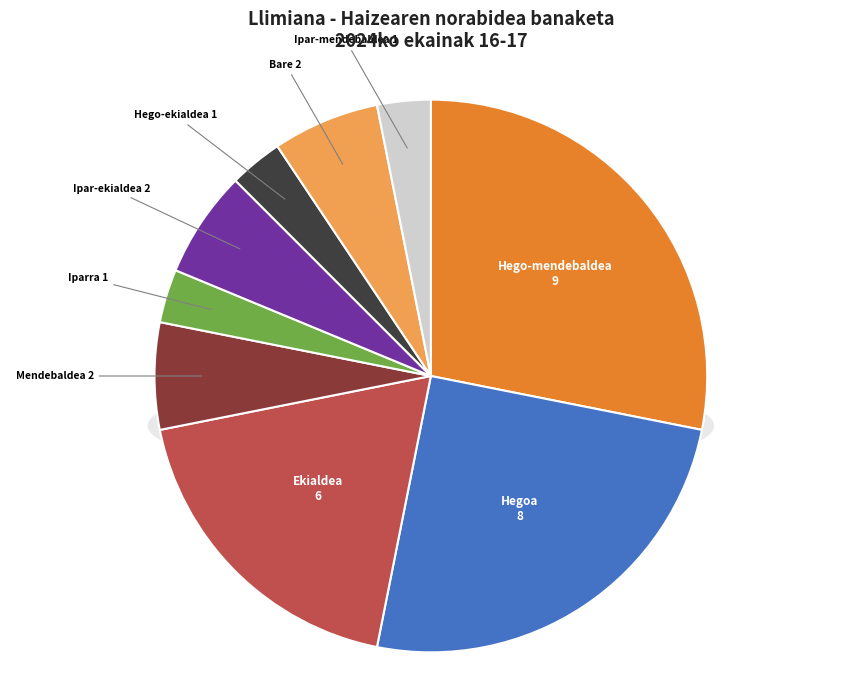

How much of the chart is everything except Mendebaldea?

93.8%